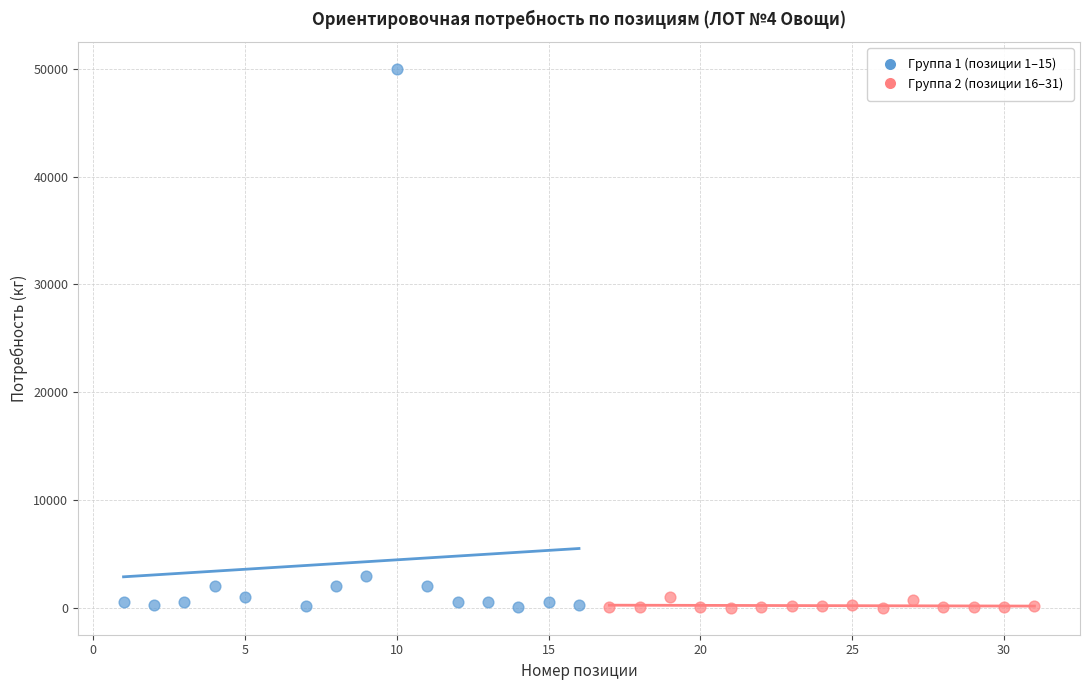

Which series has the largest Y range (max minus min)?

Группа 1 (позиции 1–15)